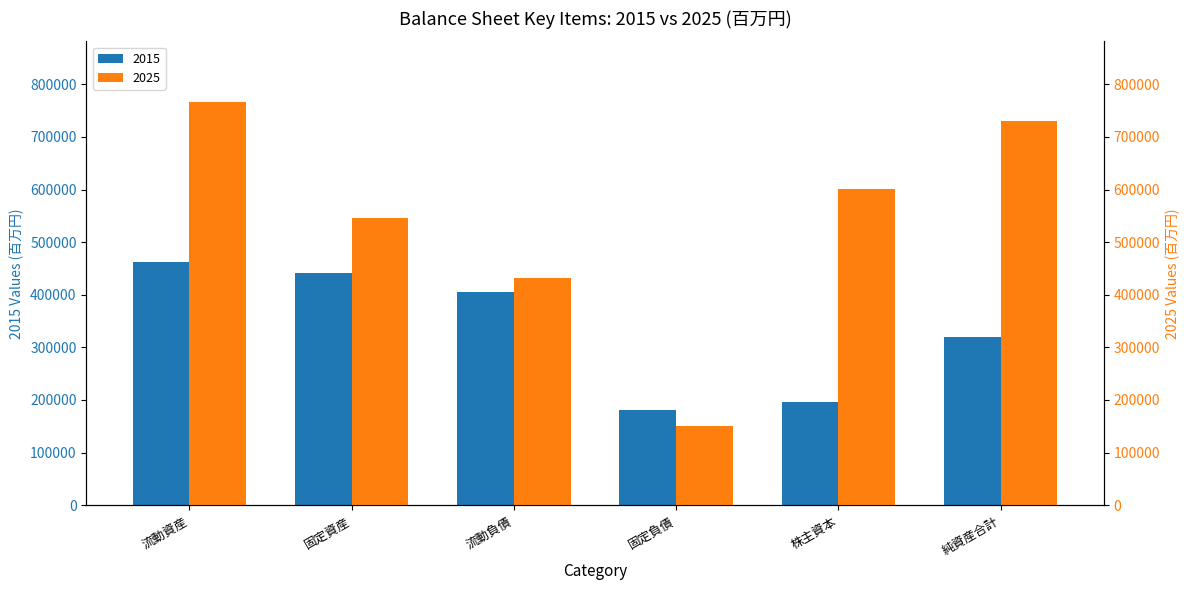

Which series changed the most between 流動負債 and 固定負債?

2025